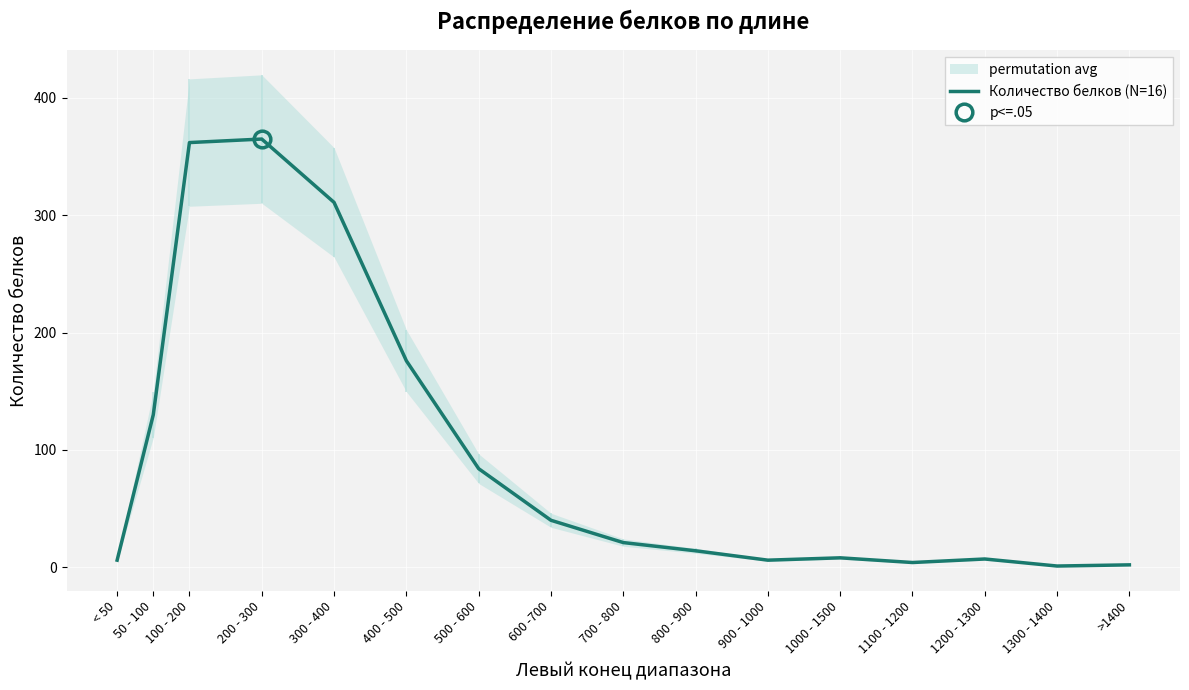

Where is the data nearest to the value 183?

400 - 500